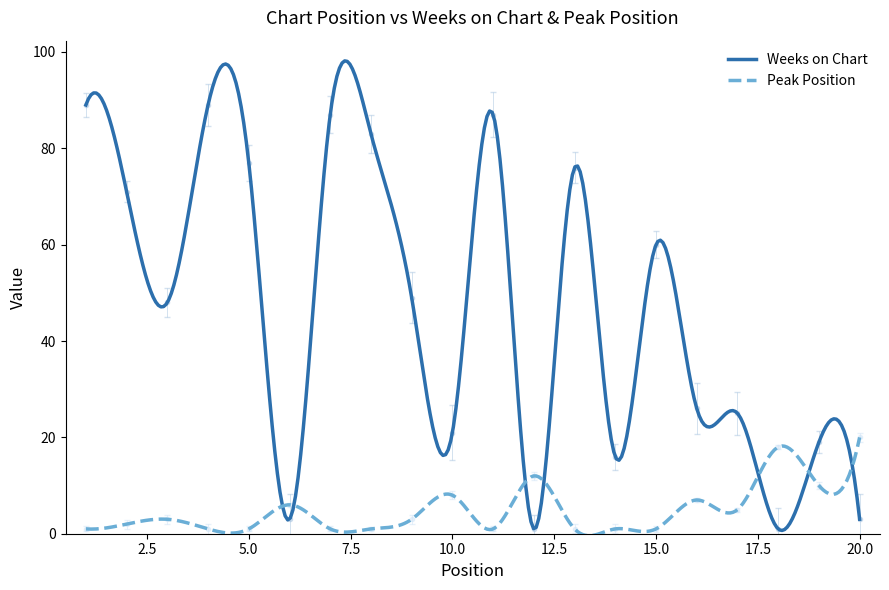

Where is Peak Position nearest to the value 10?

19